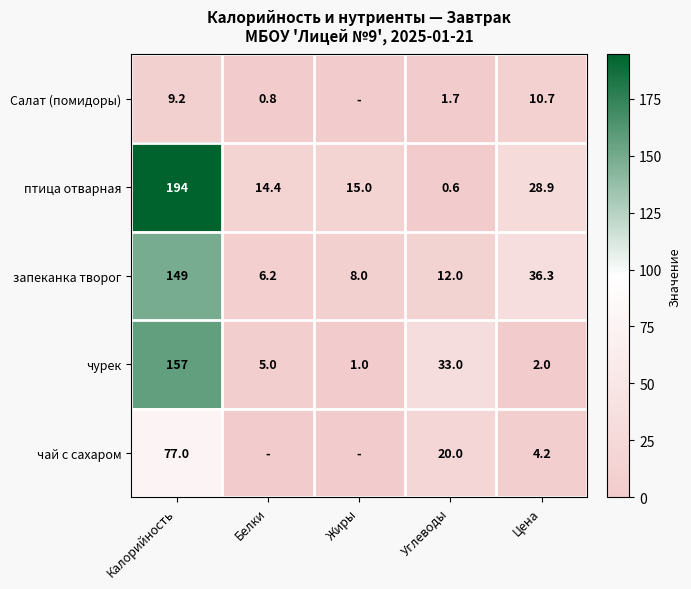

What is the difference between the птица отварная values at Углеводы and Белки?

13.8